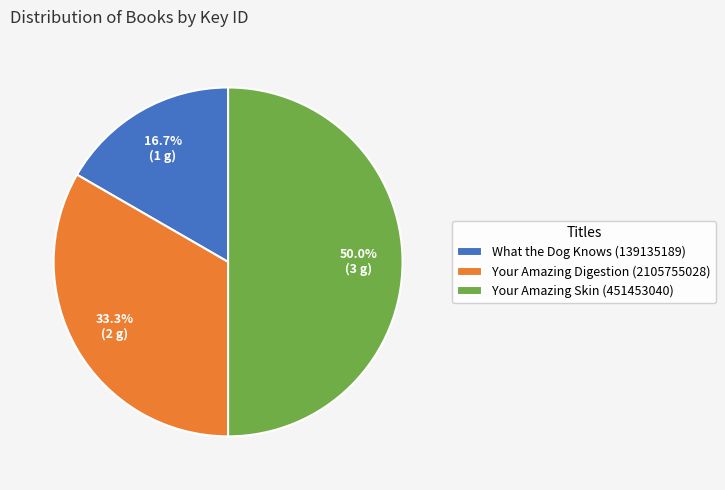

Which category has the smallest portion of the pie?

What the Dog Knows (139135189)